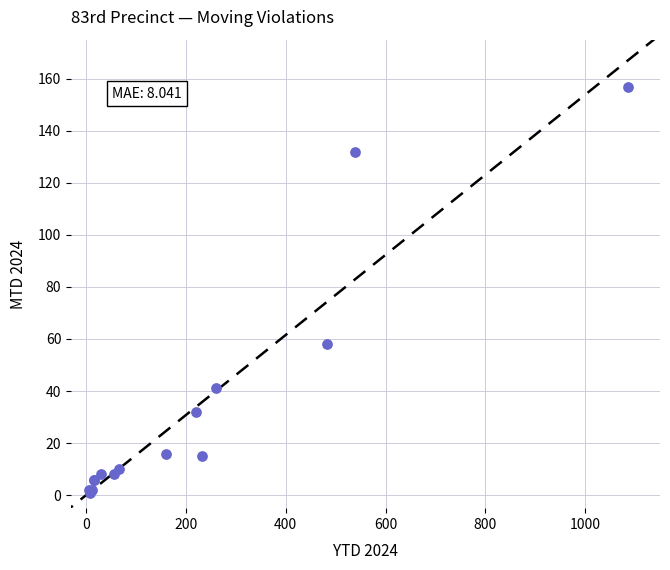

What Y value in the scatter plot is closest to 79?

58